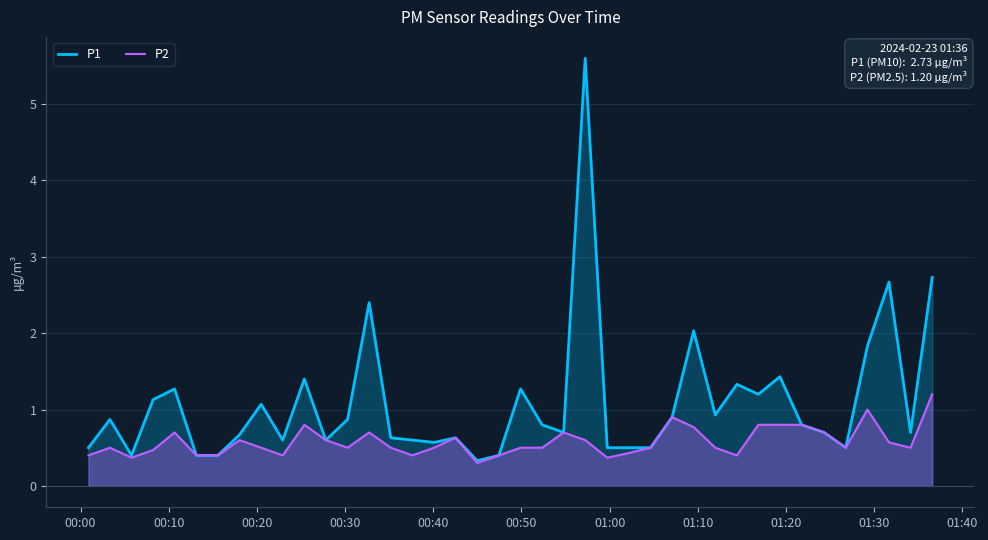

True or false: P2 and P1 intersect in this chart.

False